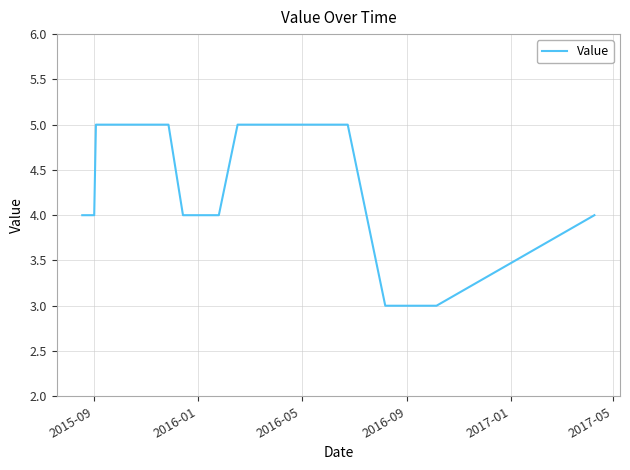

What is the maximum value shown in the chart?

5